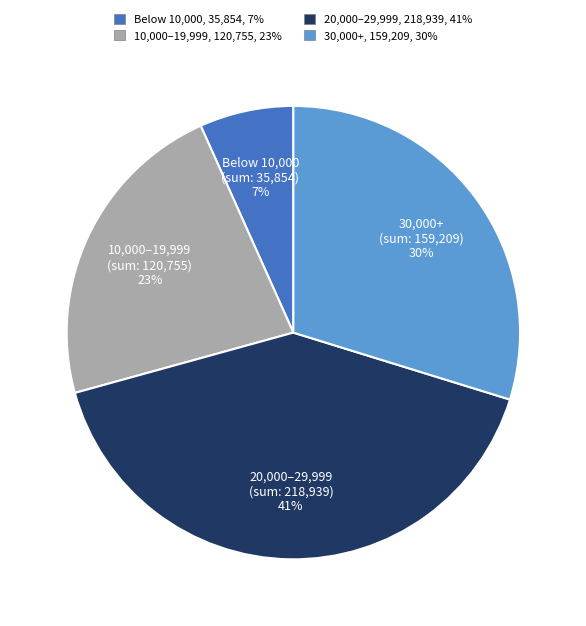

To the nearest percent, what is the average slice percentage?

25%